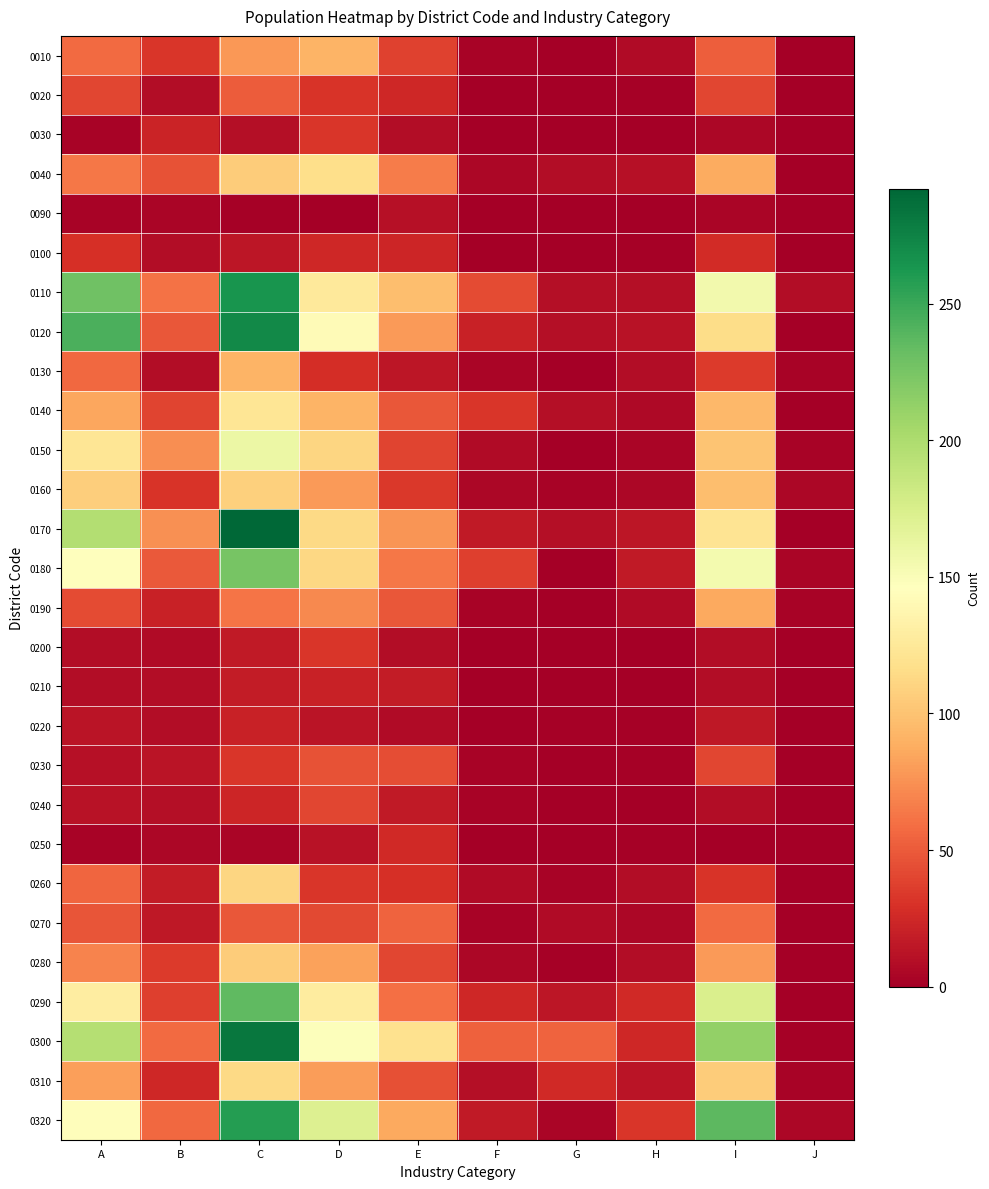

What is the spread (max minus min) of values at D?

171